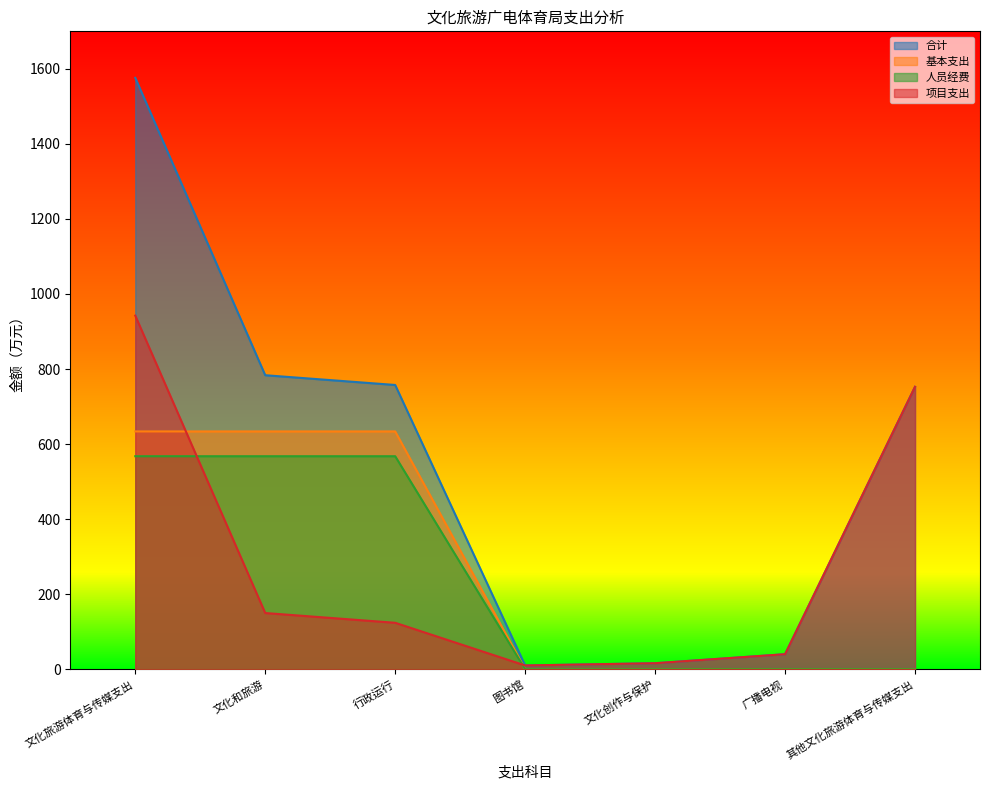

In 合计, how many points are lower than both neighbors (excluding endpoints)?

1